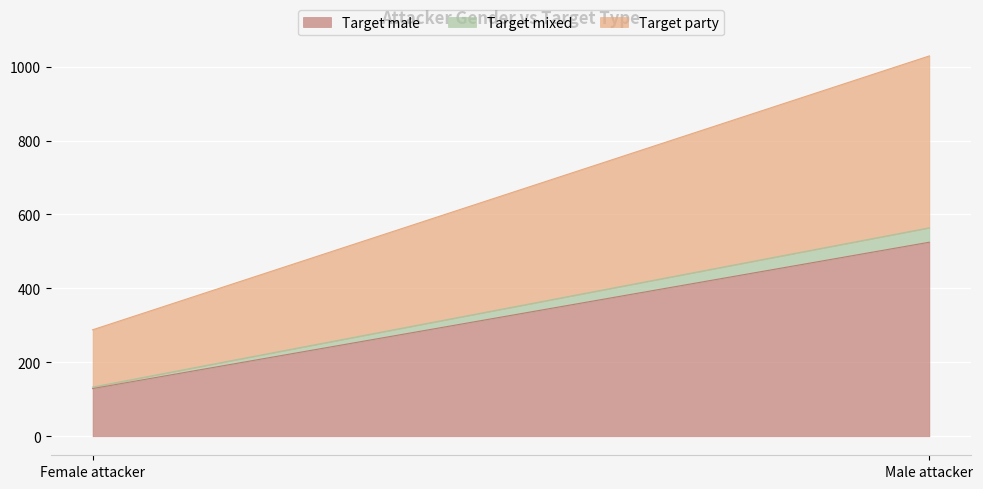

At which category is the sum across all series the highest?

Male attacker